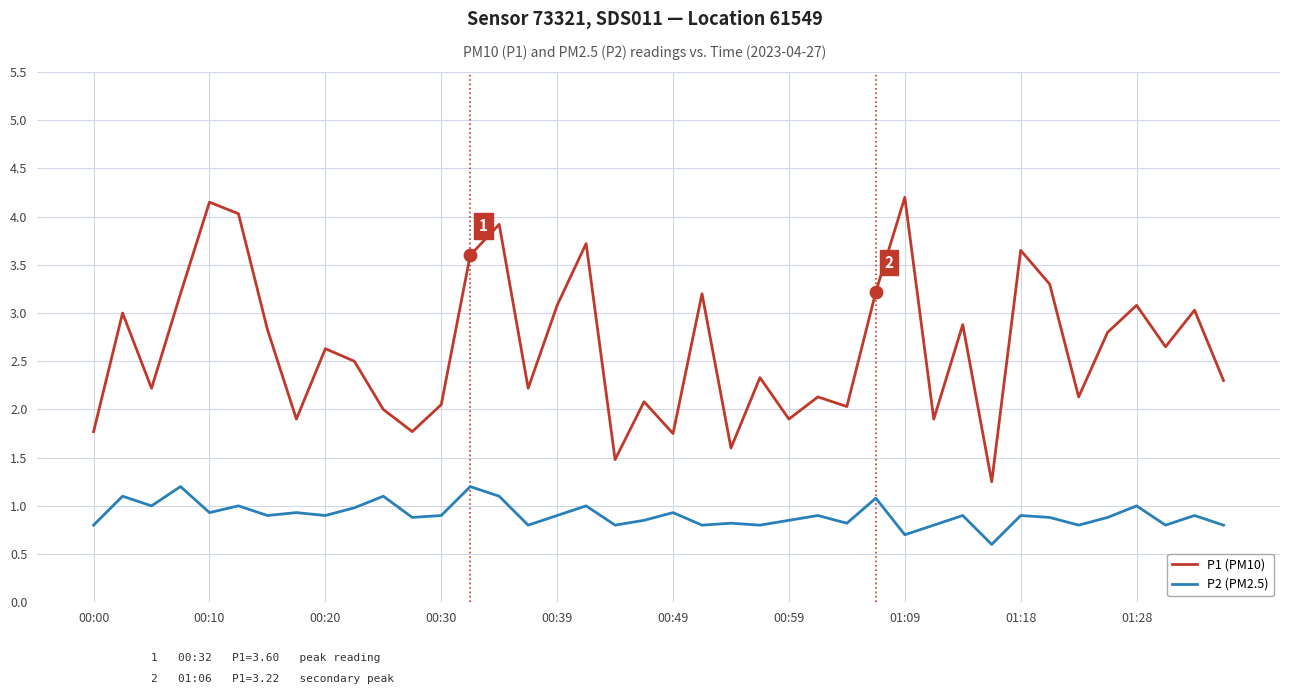

Which series has the largest range (max minus min)?

P1 (PM10)